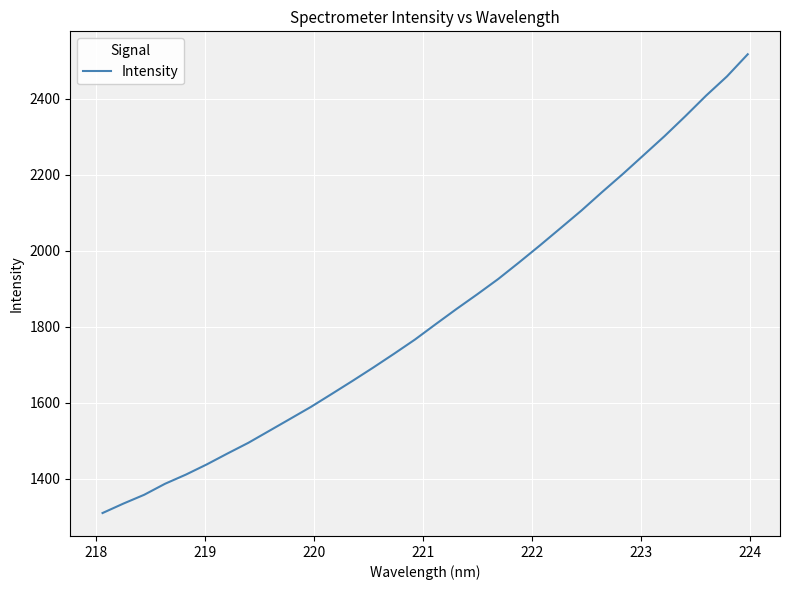

What is the smallest value displayed?

1309.1